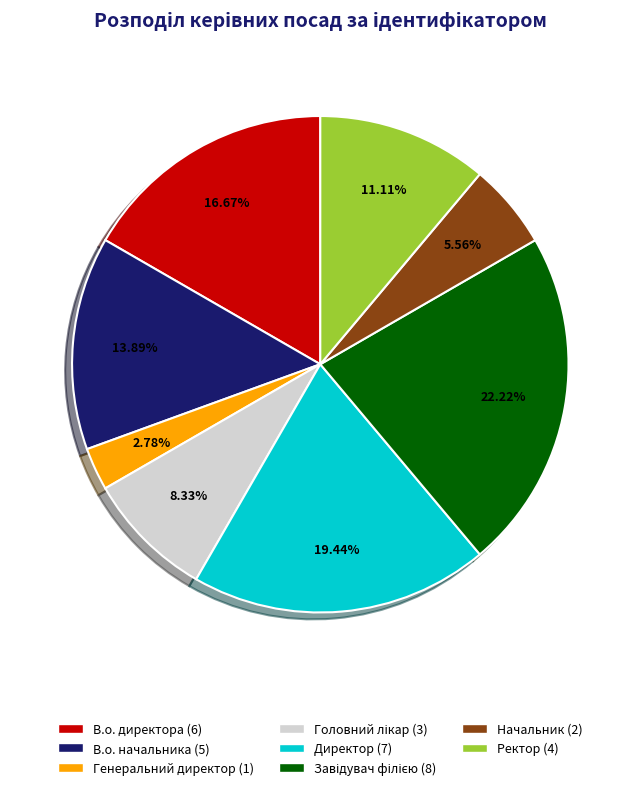

To the nearest percent, what percentage of the pie is В.о. директора?

17%